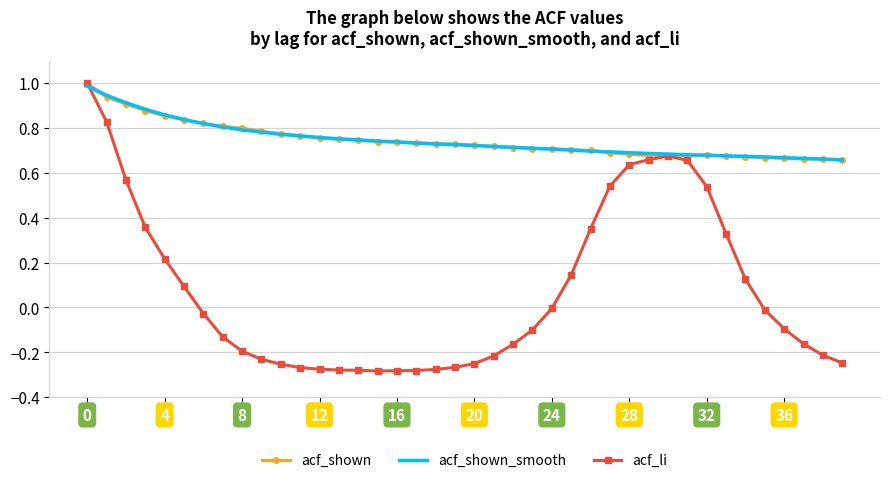

What is the highest value of the acf_shown_smooth series?

1.0